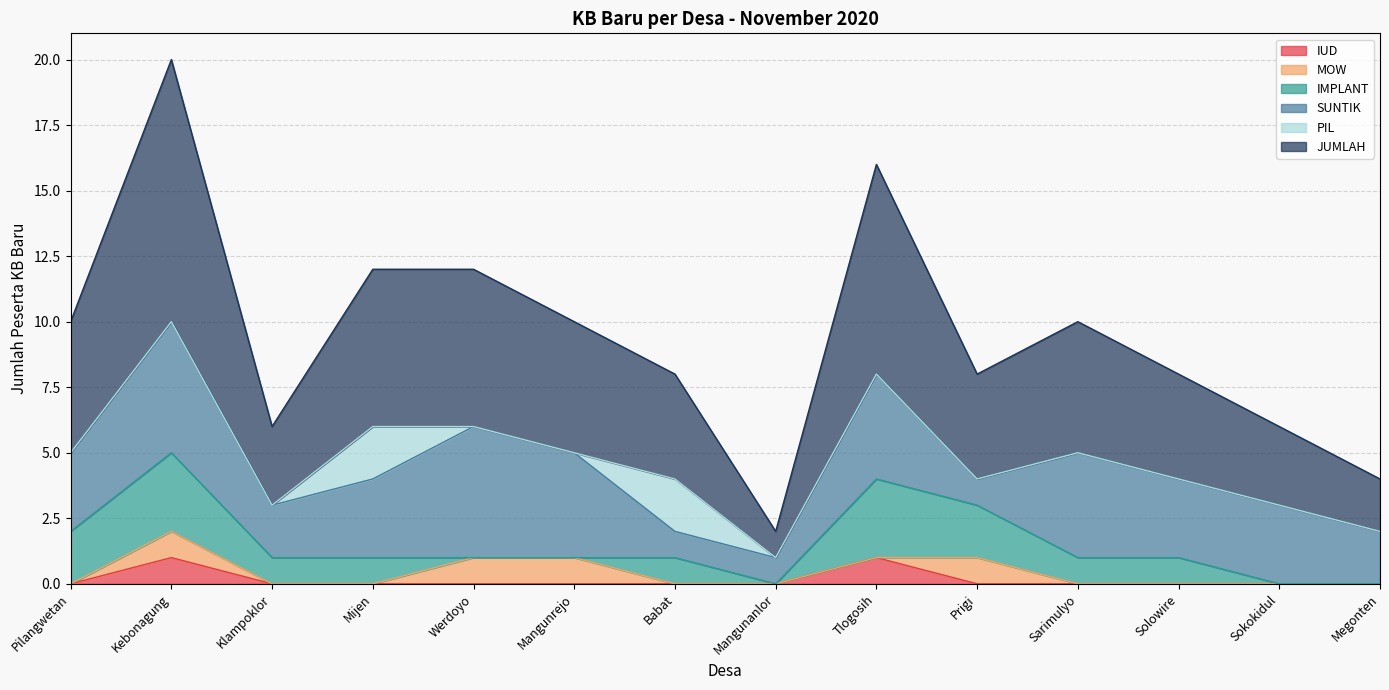

What value does the JUMLAH series have at Solowire?

4